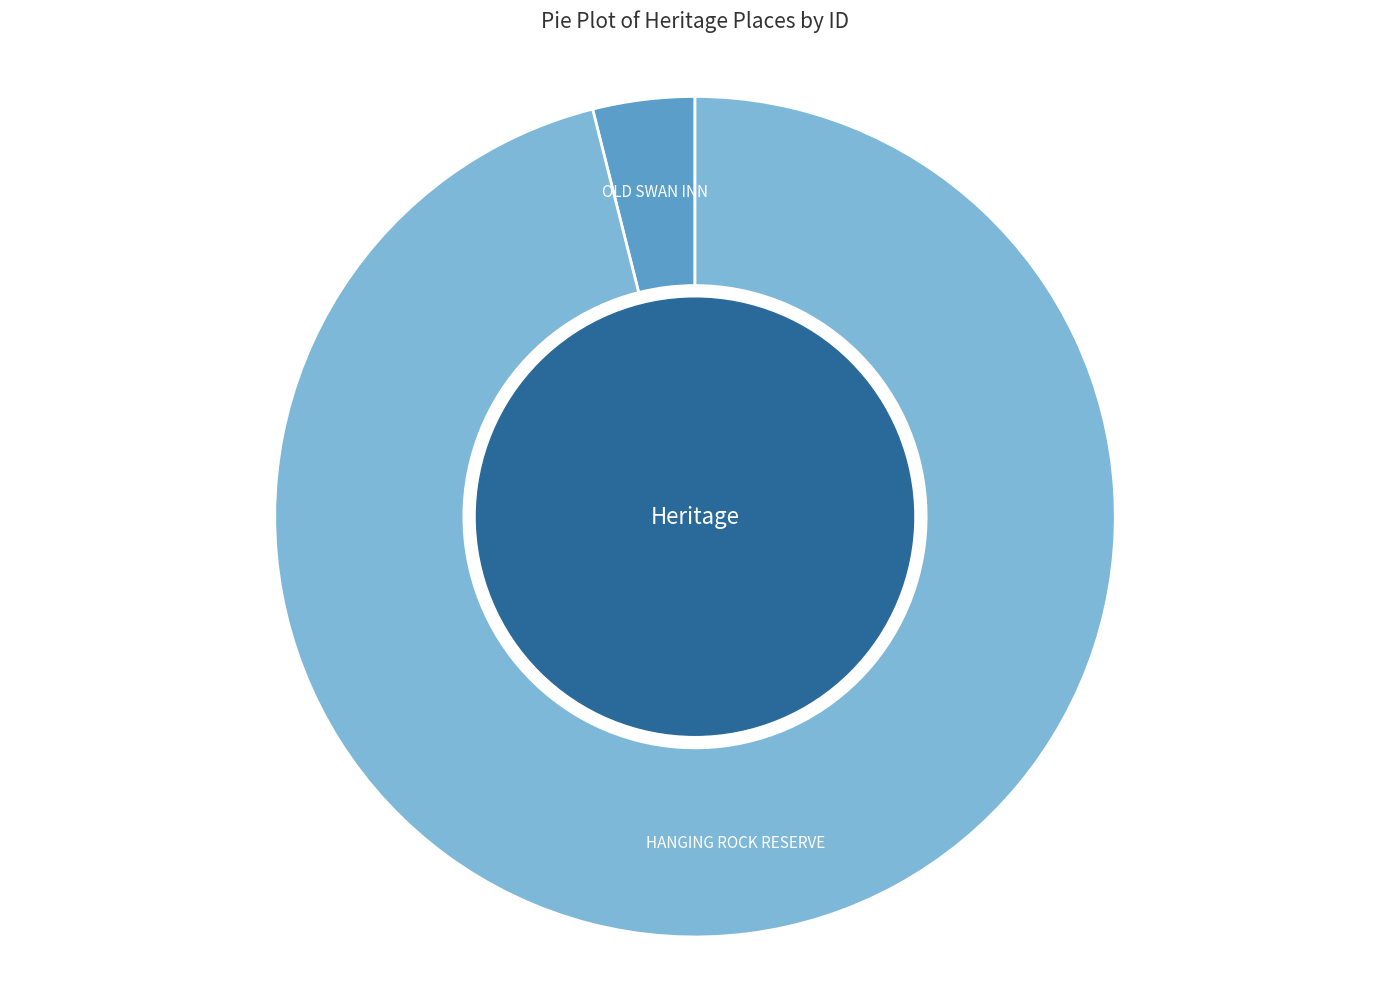

True or false: OLD SWAN INN accounts for 4% of the total.

True